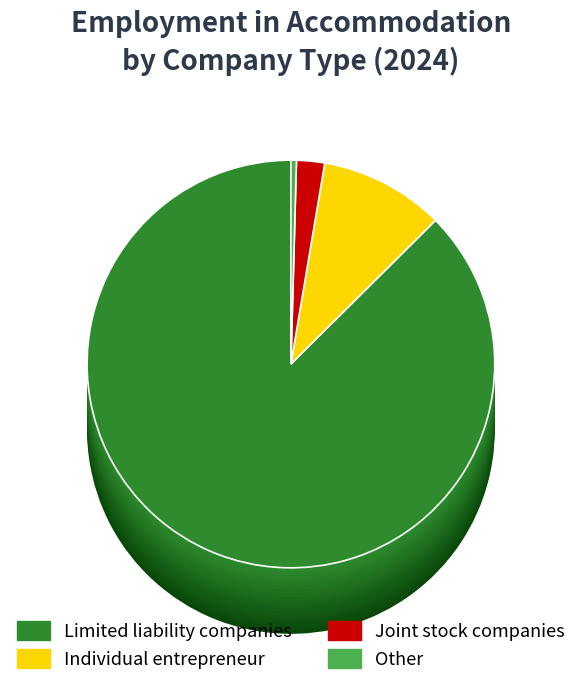

Count the number of slices in the pie.

4